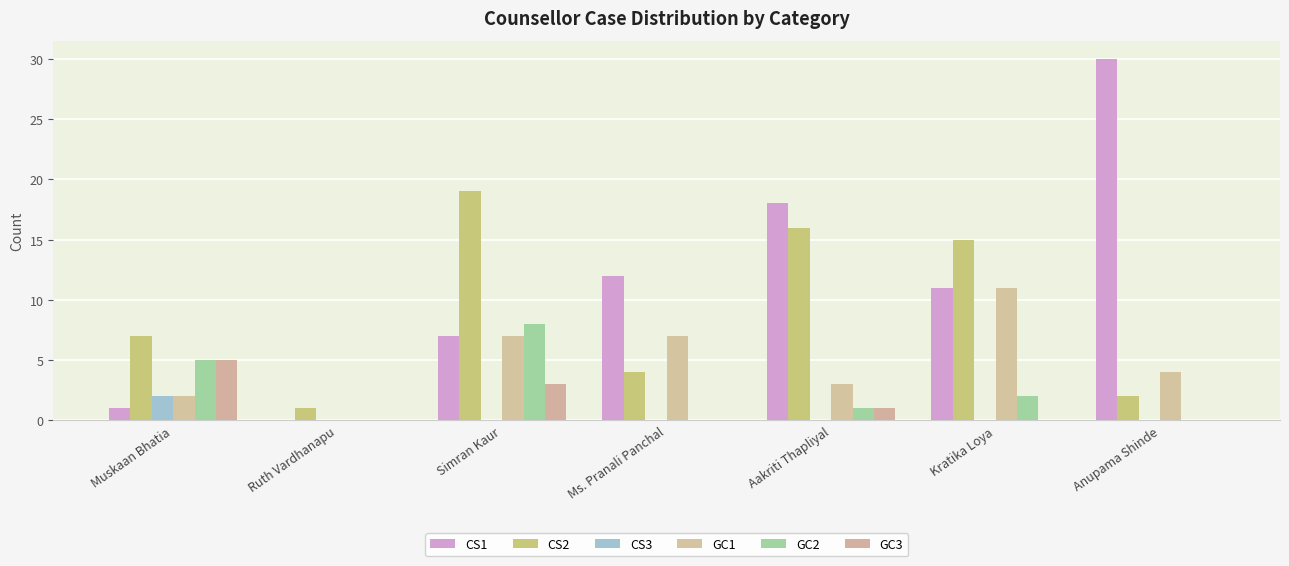

Reading right to left, list all the values displayed in this chart.

CS1: 30	11	18	12	7	0	1
CS2: 2	15	16	4	19	1	7
CS3: 0	0	0	0	0	0	2
GC1: 4	11	3	7	7	0	2
GC2: 0	2	1	0	8	0	5
GC3: 0	0	1	0	3	0	5